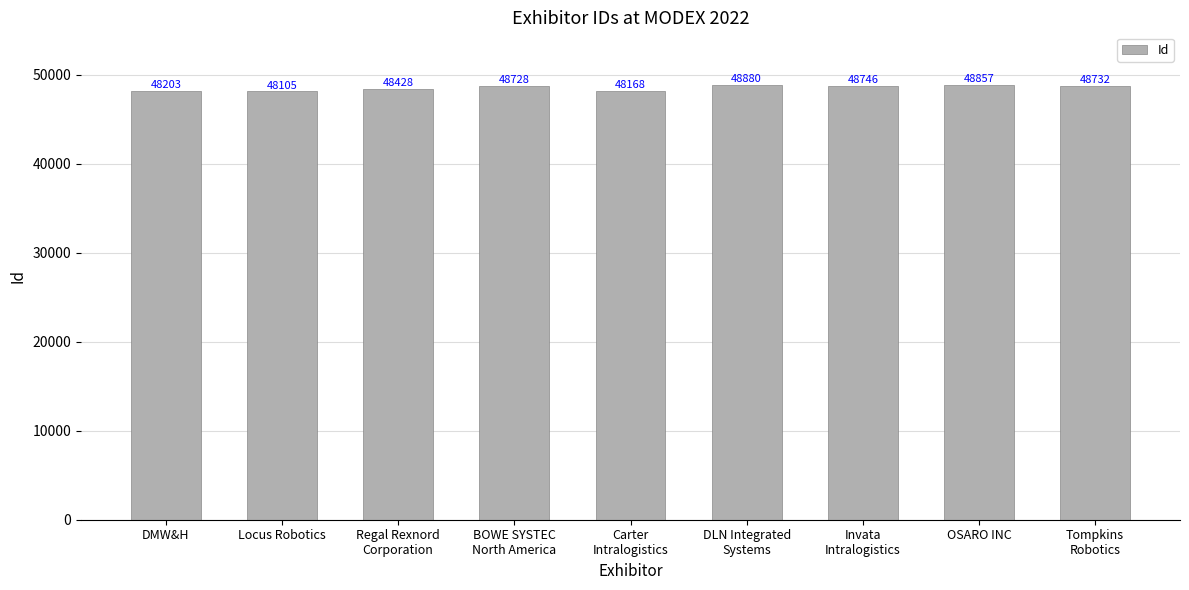

True or false: the data shows 48746 at Invata
Intralogistics.

True